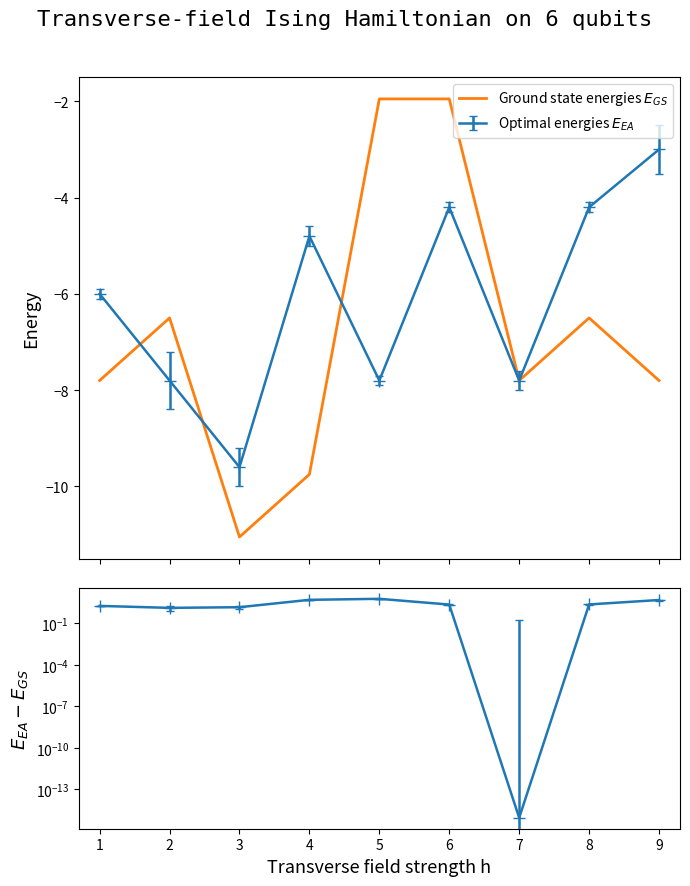

What is the greatest value displayed?

-2.0